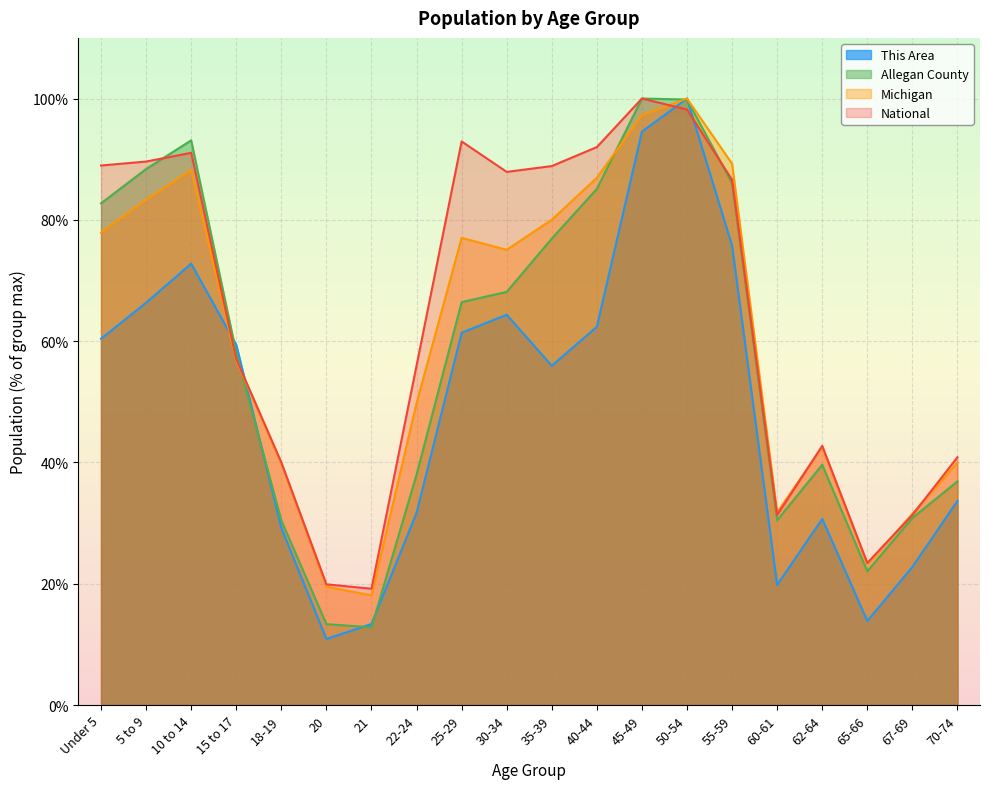

How many lines are shown in the chart?

4